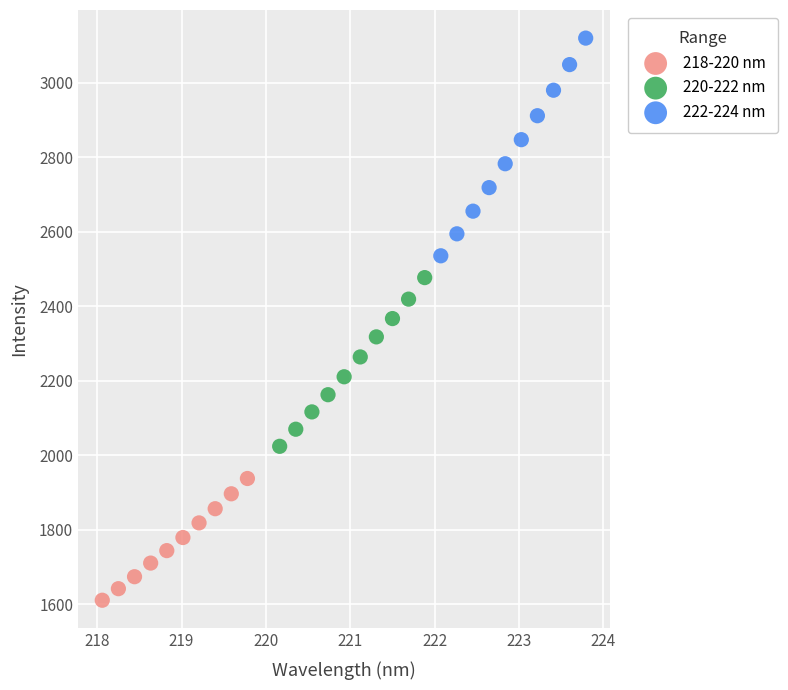

Which series reaches the minimum Y coordinate?

218-220 nm